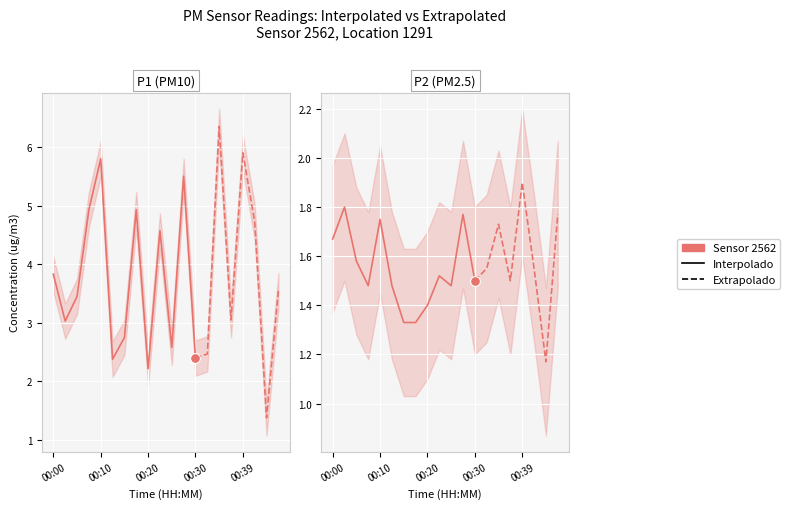

Is the value of P2 at 00:05 greater than the value of P1 at 00:32?

No